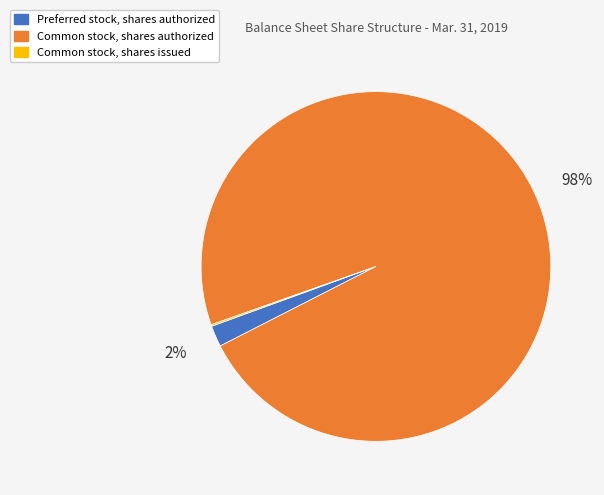

To the nearest percent, what is the average slice percentage?

33%